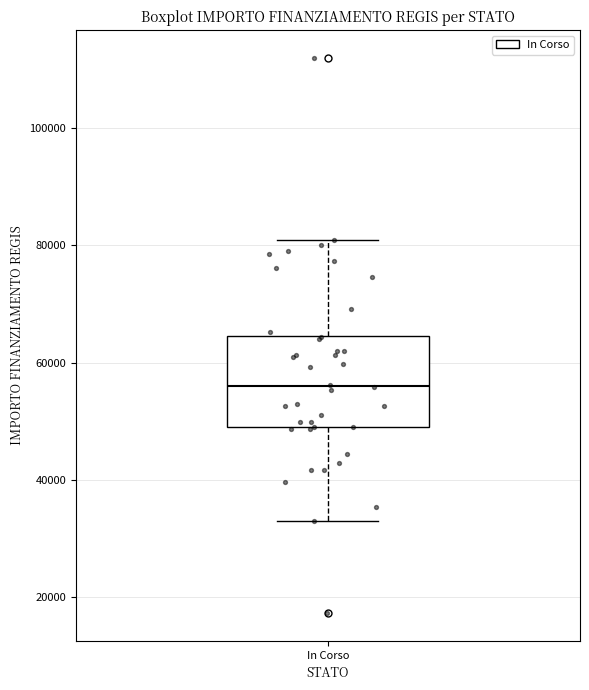

Where does the median line of the box for In Corso sit on the y-axis? The values are not printed on the chart, so give them approximately, as read against the axis.

56000